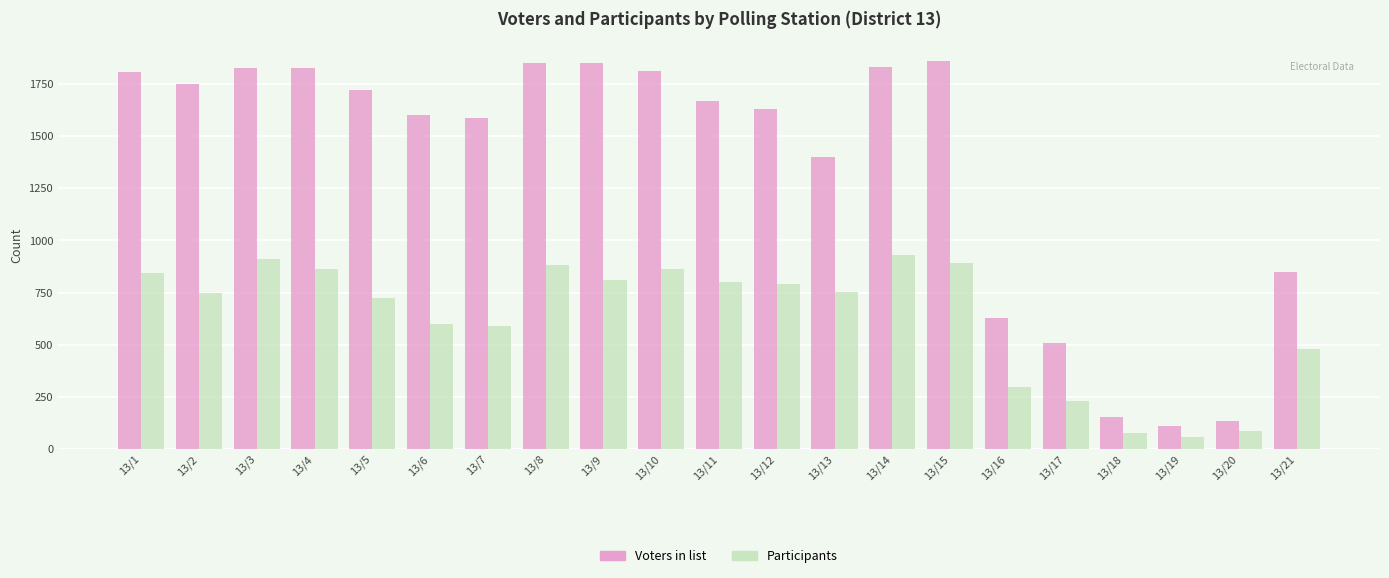

Between 13/12 and 13/13, which series saw the biggest shift?

Voters in list